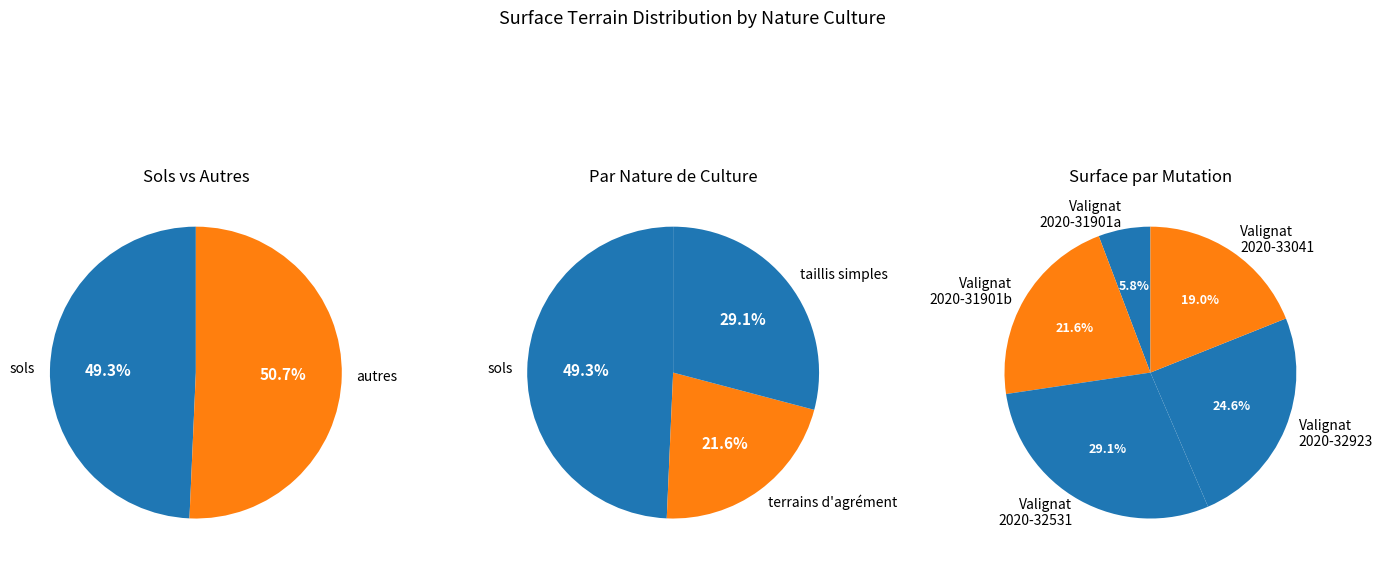

What is the largest slice in the pie chart?

2020-32531